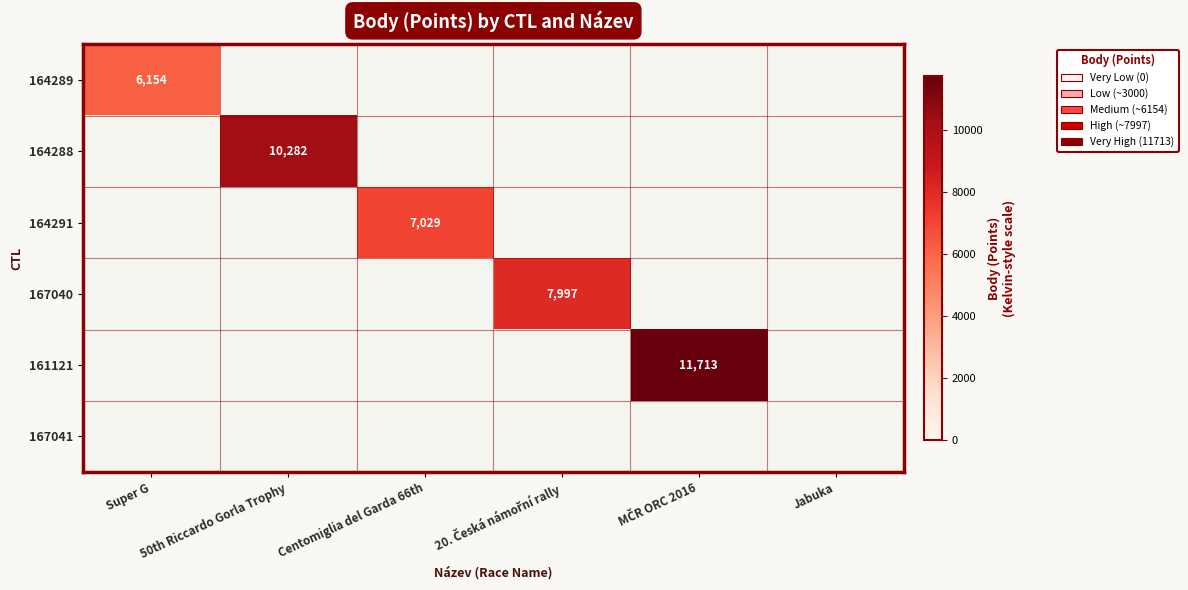

True or false: 164288 has a value of 10282 at 50th Riccardo Gorla Trophy.

True